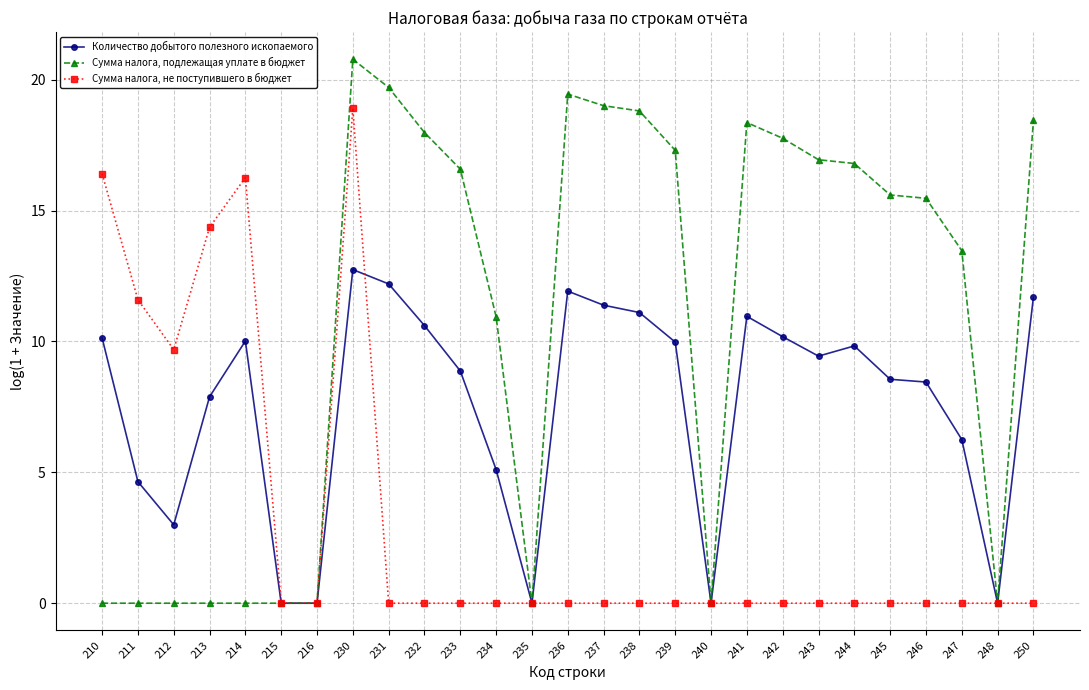

At which category does Количество добытого полезного ископаемого reach its first local peak?

214